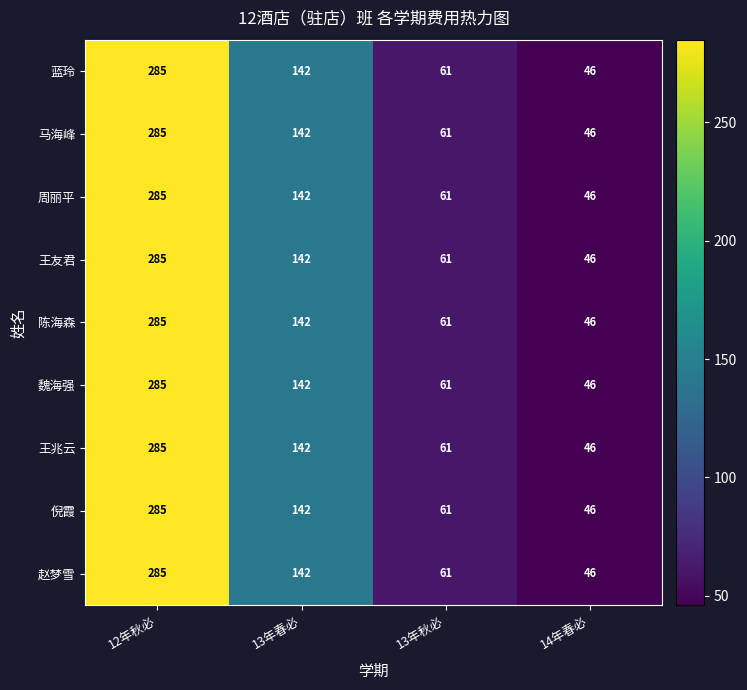

What value does the 马海峰 series have at 13年秋必, to the nearest 50?

50